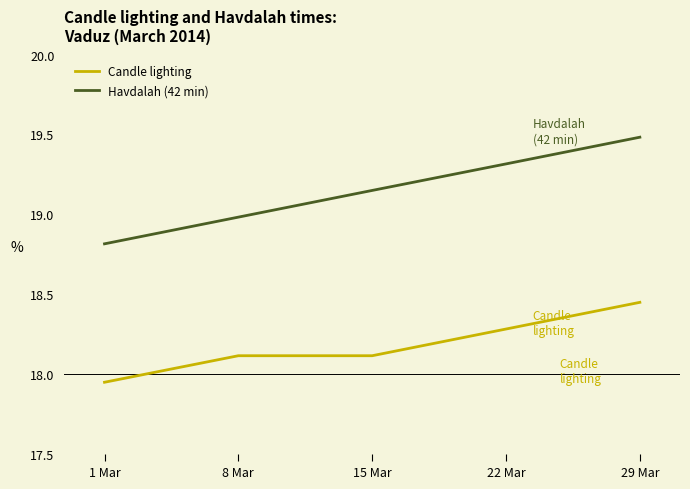

True or false: Havdalah (42 min) has a value of 32.1 at 1 Mar.

False